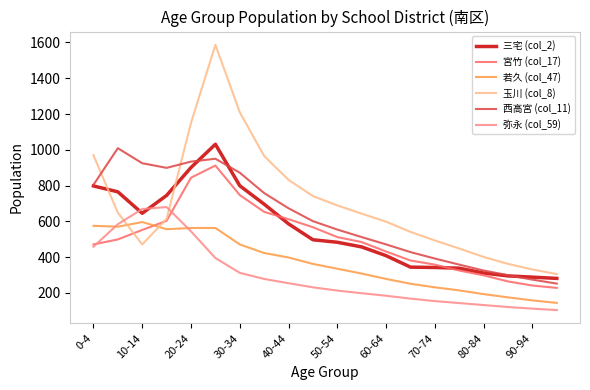

List the series in order of their peak value, lowest first.

若久 (col_47), 弥永 (col_59), 宮竹 (col_17), 西高宮 (col_11), 三宅 (col_2), 玉川 (col_8)